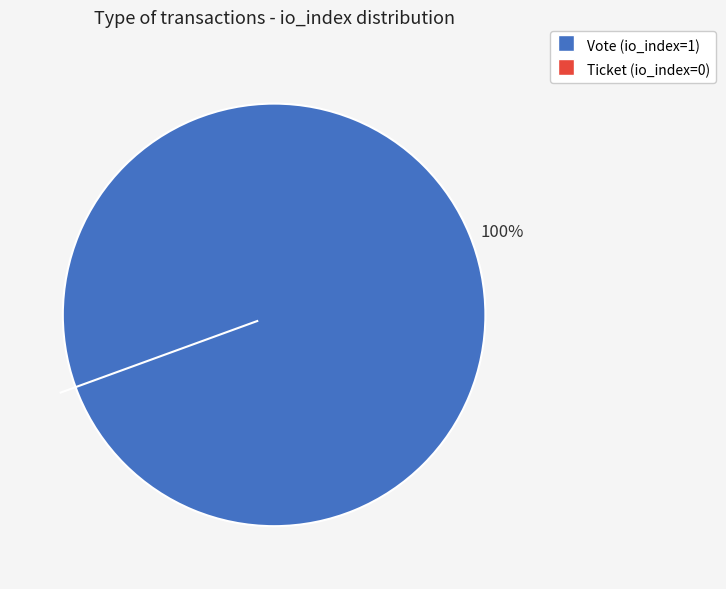

What is the total percentage of Ticket (io_index=0) and Vote (io_index=1)?

100.0%